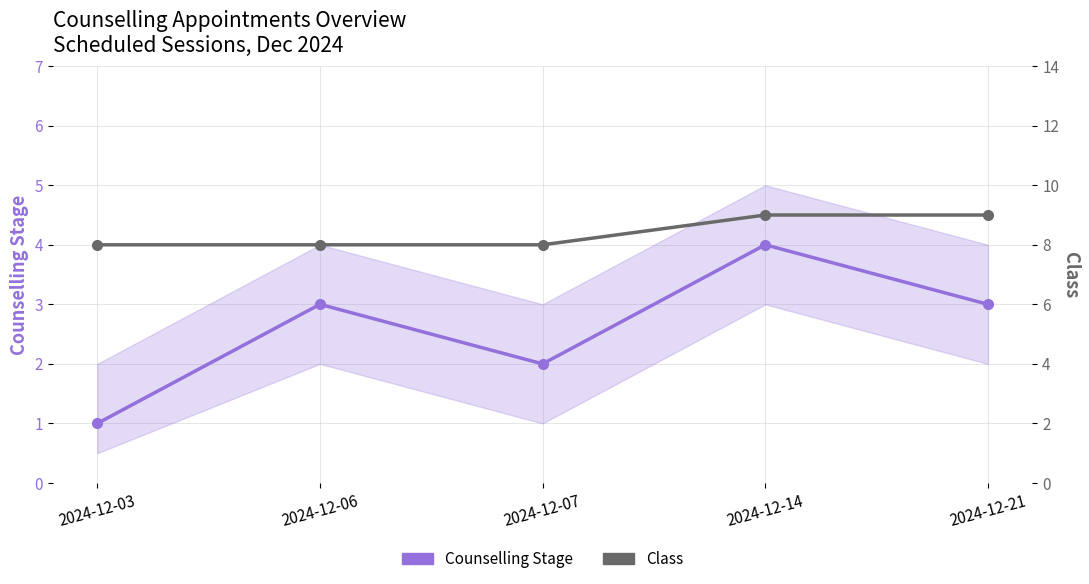

Does the chart display data point markers on the line(s)?

Yes